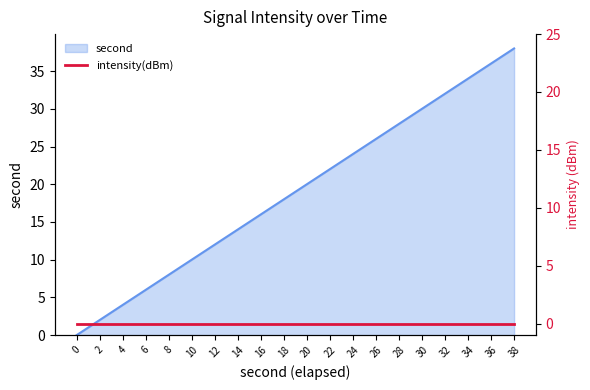

List the labels in order of value, largest first.

38, 36, 34, 32, 30, 28, 26, 24, 22, 20, 18, 16, 14, 12, 10, 8, 6, 4, 2, 0